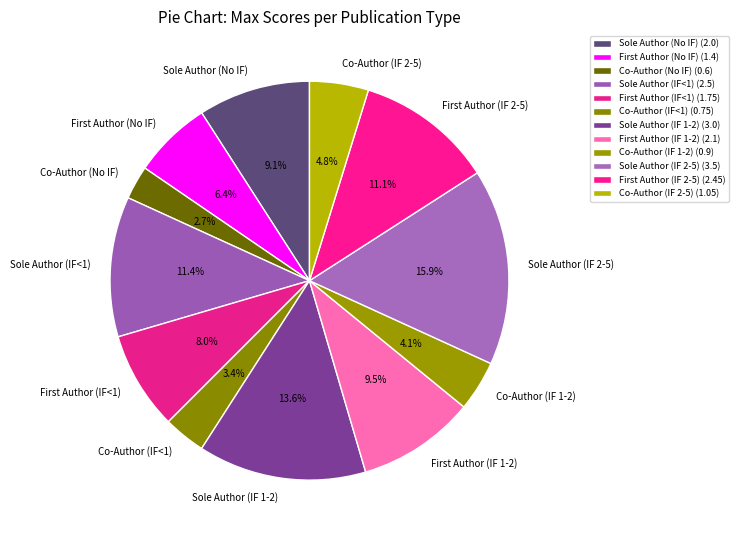

How many segments does this pie chart have?

12